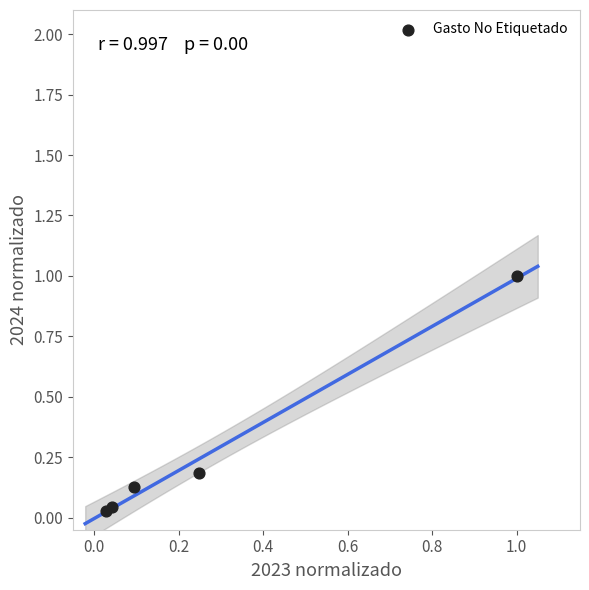

What is the range of Y values (max minus min)?

1.0